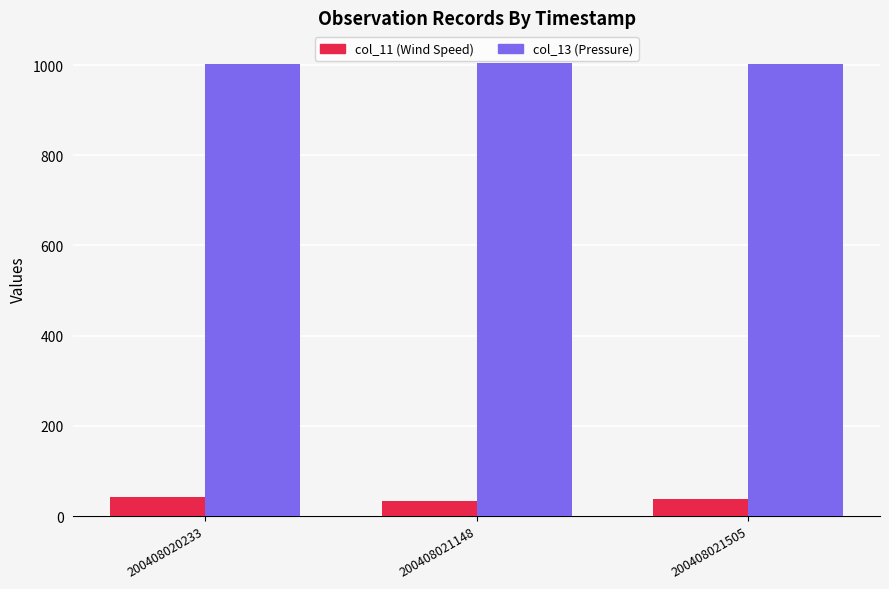

At how many categories does at least one series exceed 833?

3